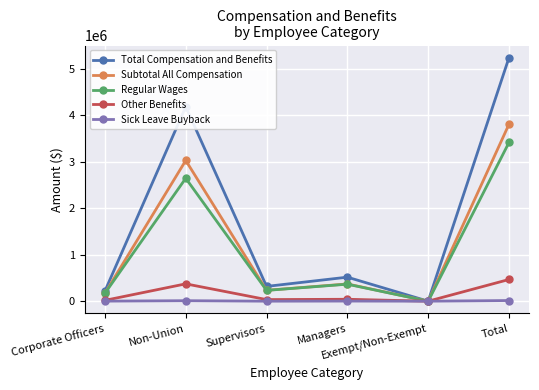

What is the value of the Subtotal All Compensation point at the 3rd from the left?

234788.5